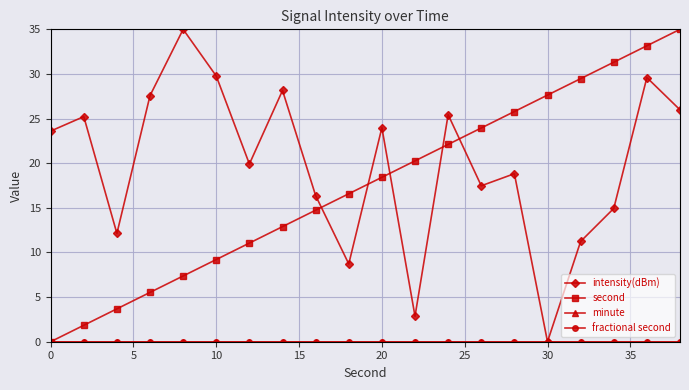

Which series has the largest total across all categories?

intensity(dBm)